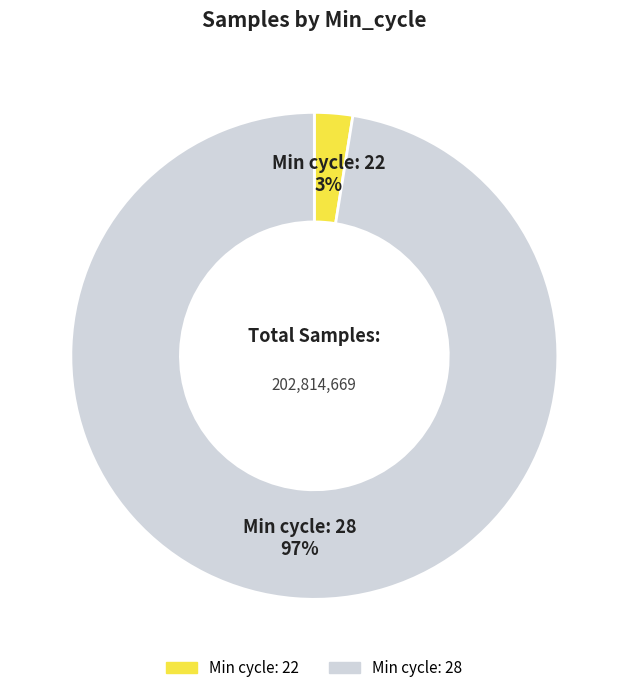

To the nearest percent, what is the average slice percentage?

50%